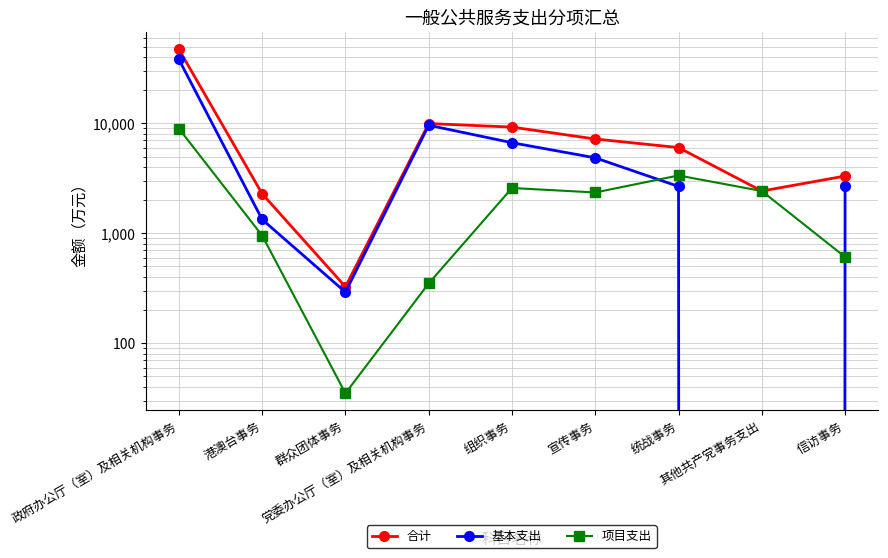

Where is 项目支出 nearest to the value 4506?

统战事务